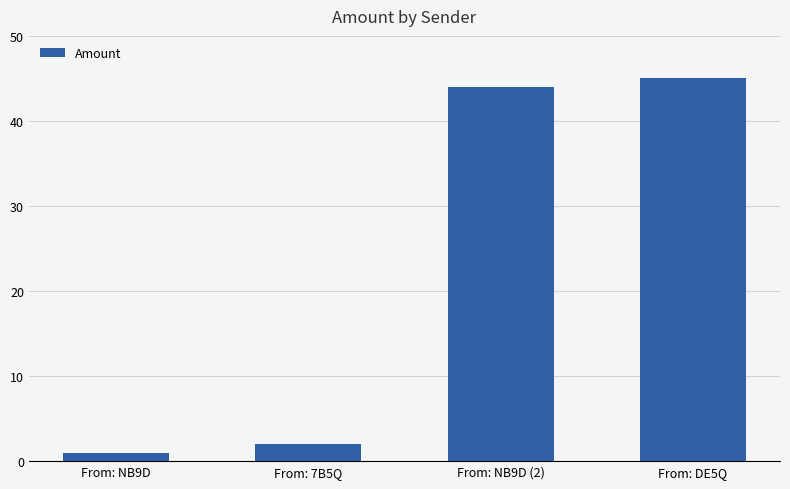

List the labels in order of value, smallest first.

From: NB9D, From: 7B5Q, From: NB9D (2), From: DE5Q